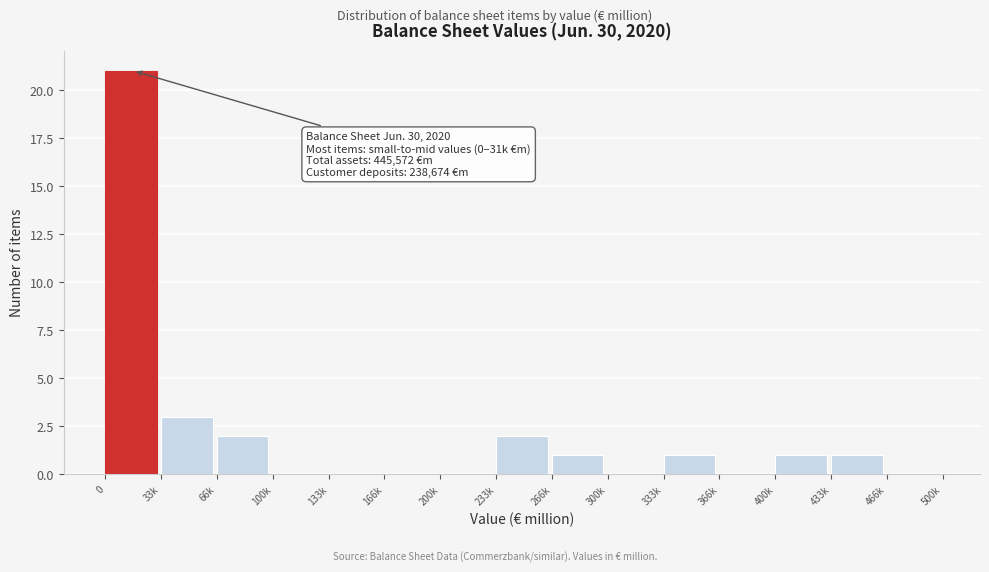

Reading left to right, extract all data points from this chart.

0=21	33k=3	66k=2	100k=0	133k=0	166k=0	200k=0	233k=2	266k=1	300k=0	333k=1	366k=0	400k=1	433k=1	466k=0